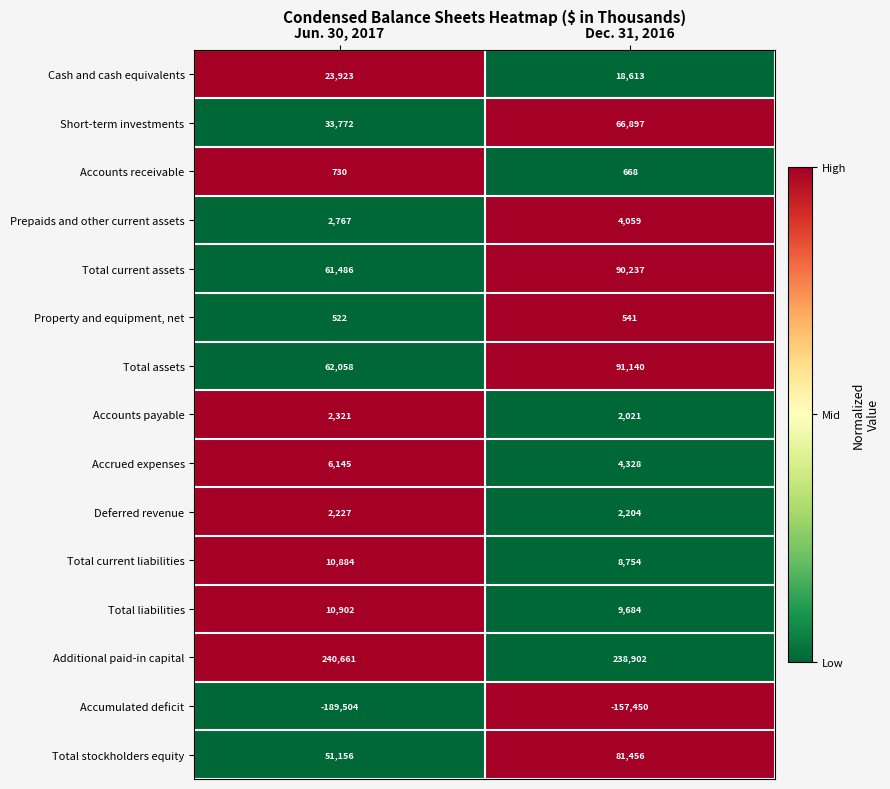

Count the number of data series in this chart.

15